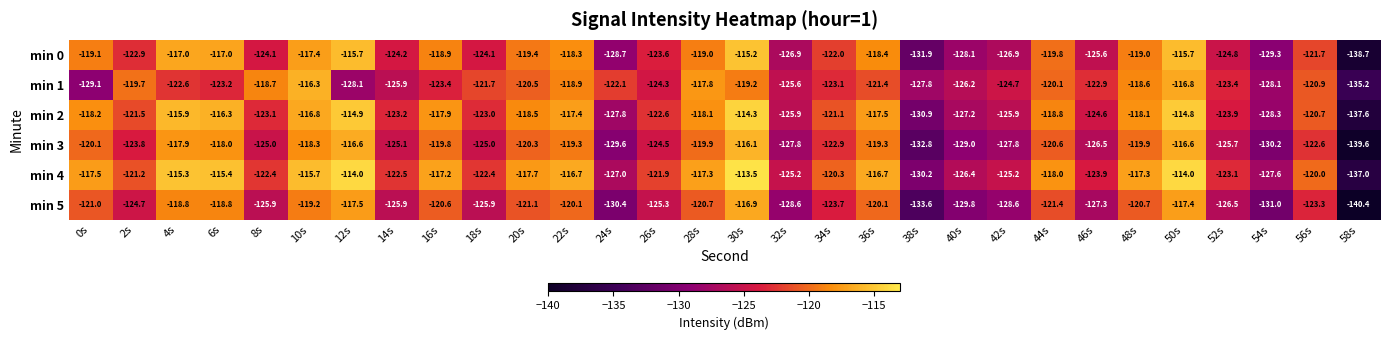

Which series has the largest total across all categories?

min 4